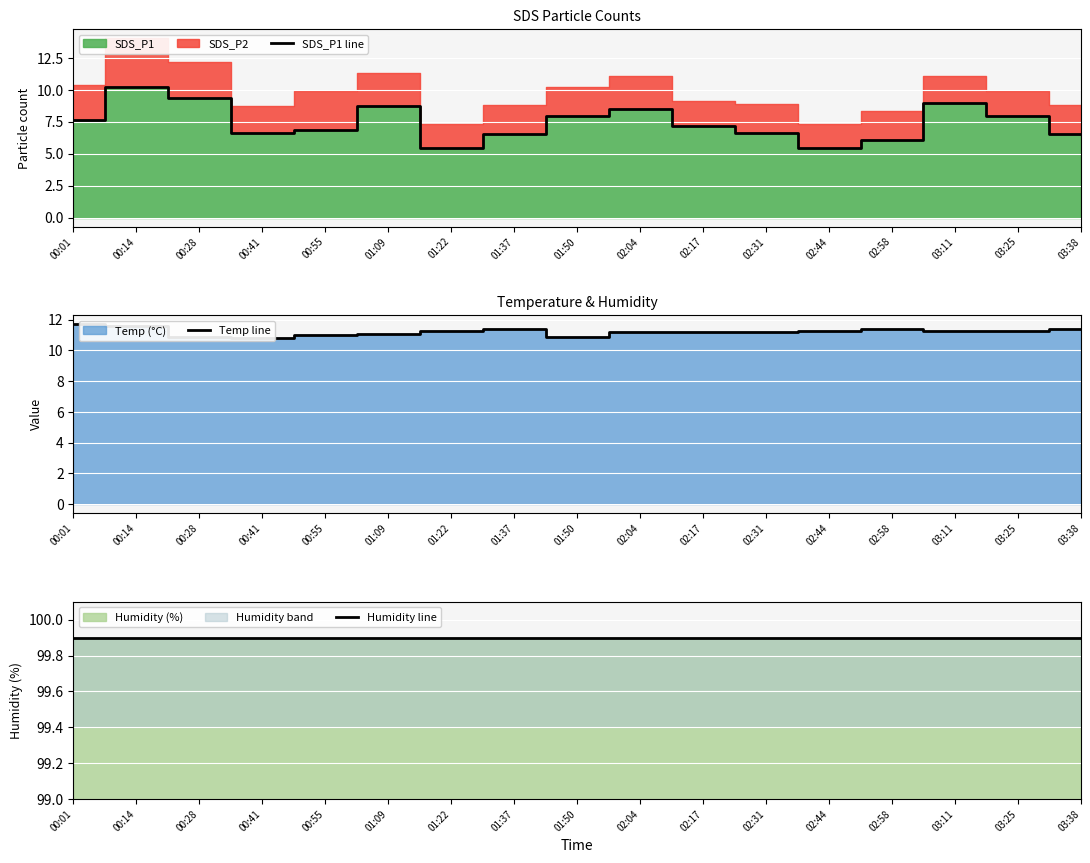

What is the difference between the highest and lowest values at 02:44?

94.5